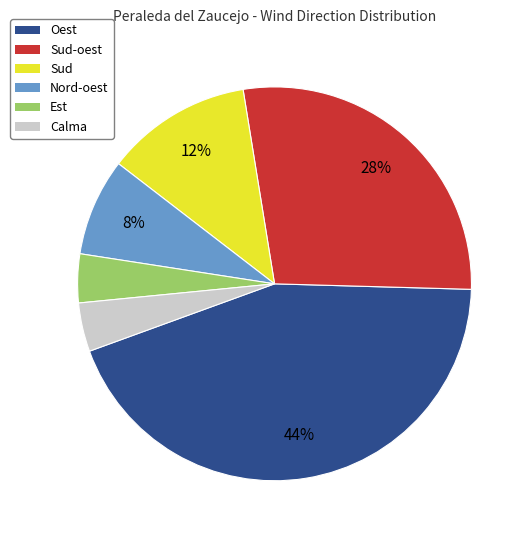

The Calma slice represents 4% of the pie. True or false?

True